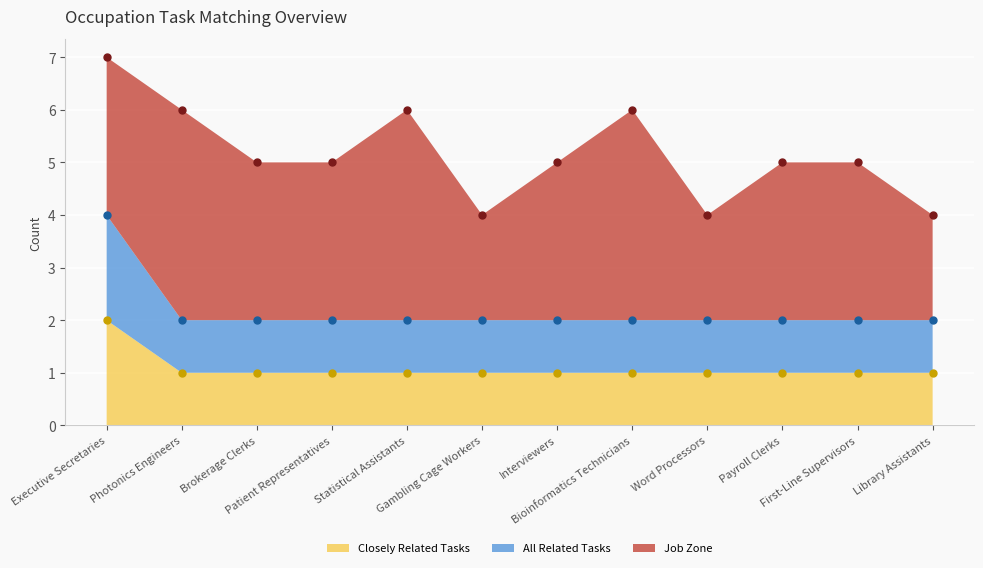

What is the label of the 9th point from the left?

Word Processors